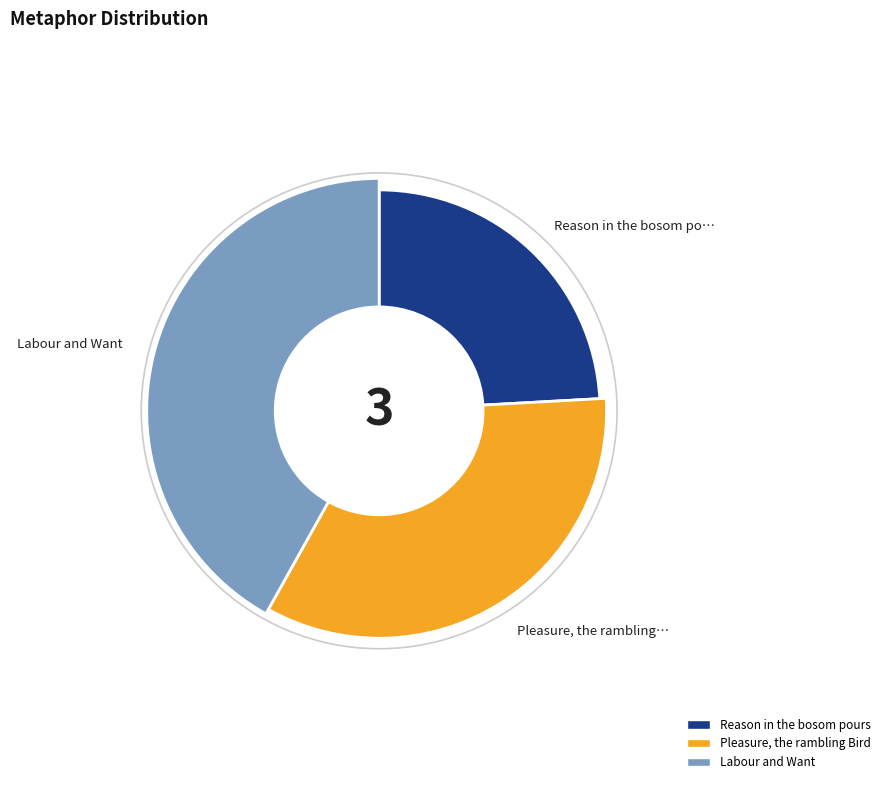

True or false: Reason in the bosom pours accounts for 32% of the total.

False